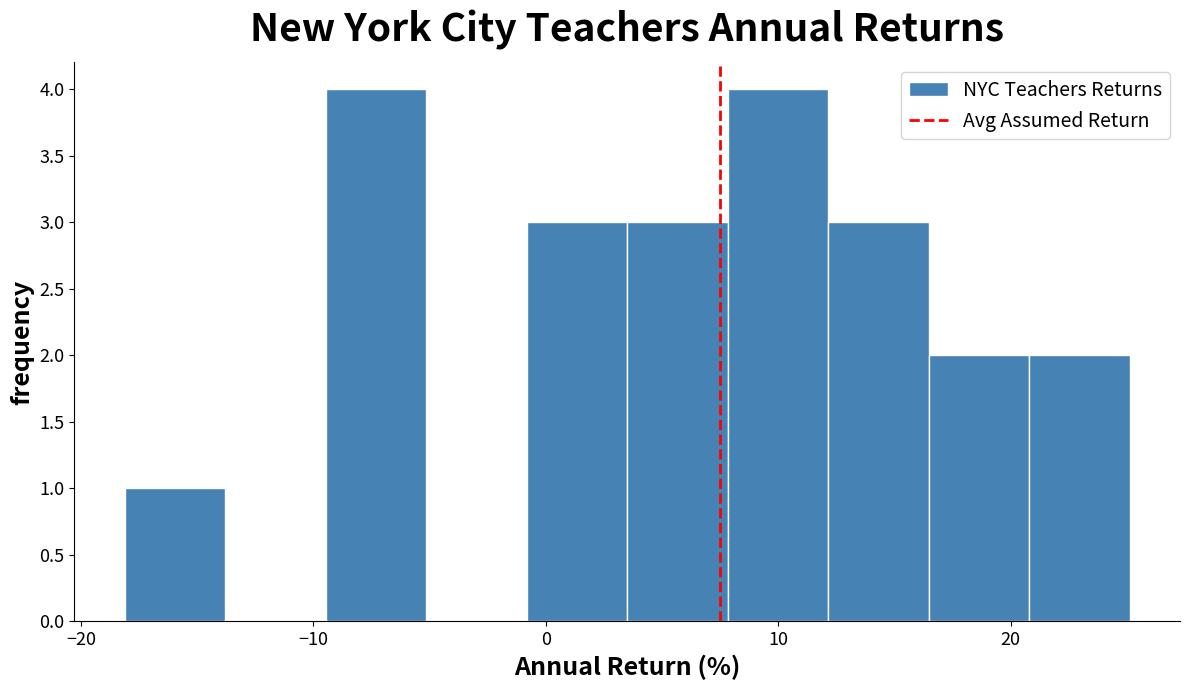

How tall is the bar that spans 16 to 21 on the x-axis? Neither the bar edges nor the heights are printed on the chart, so give them approximately, as read against the axes.

2